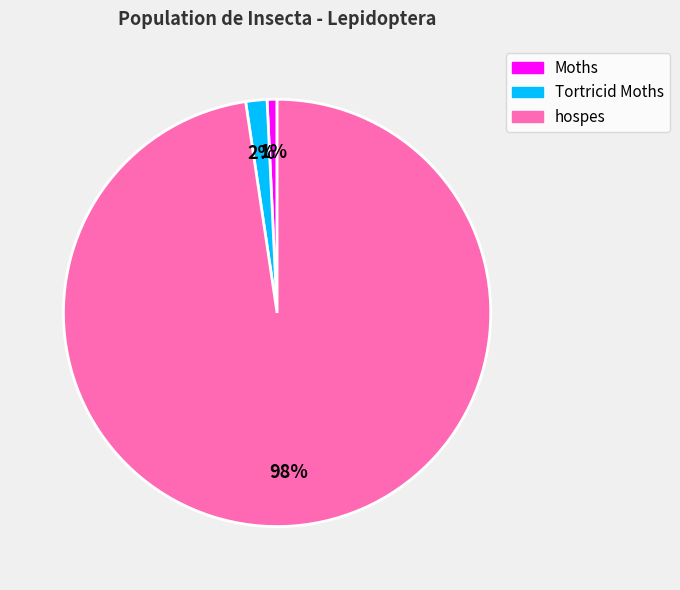

Do hospes and Tortricid Moths together represent more than half of the pie?

Yes